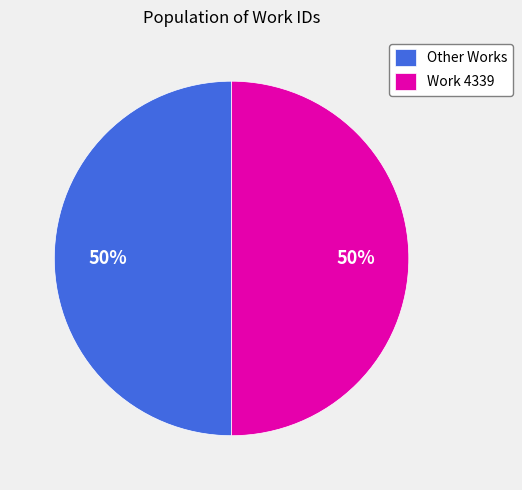

Approximately how many times larger is the value at Work 4339 compared to Other Works?

1.0